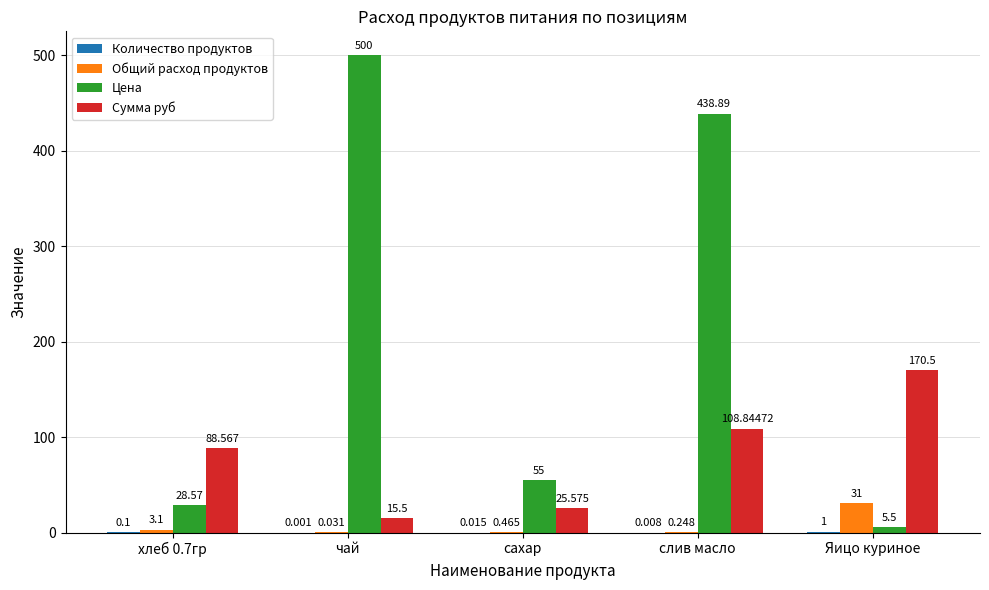

What is the sum of the Цена values at сахар and Яицо куриное?

60.5